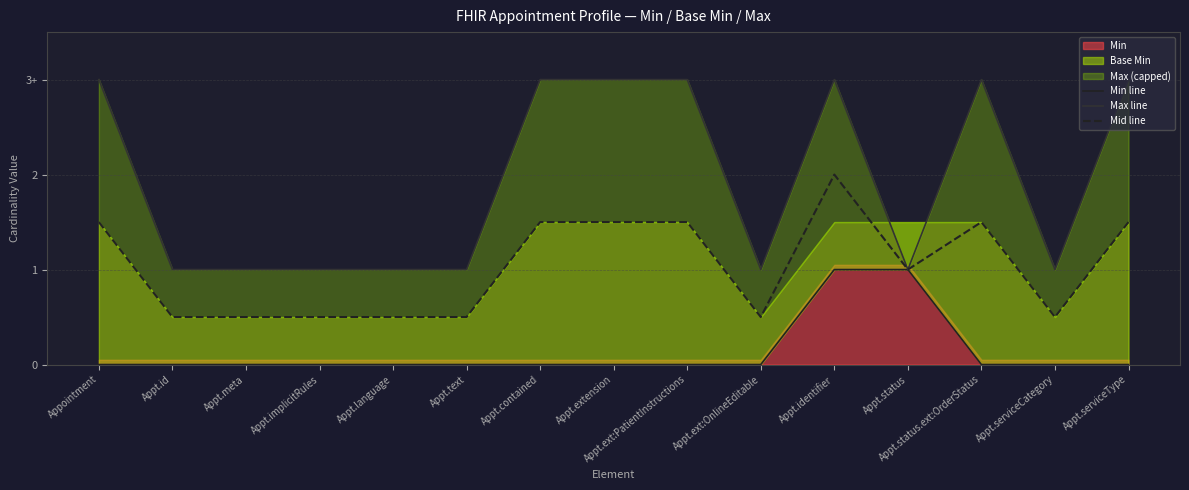

True or false: Mid line and Max line intersect in this chart.

False